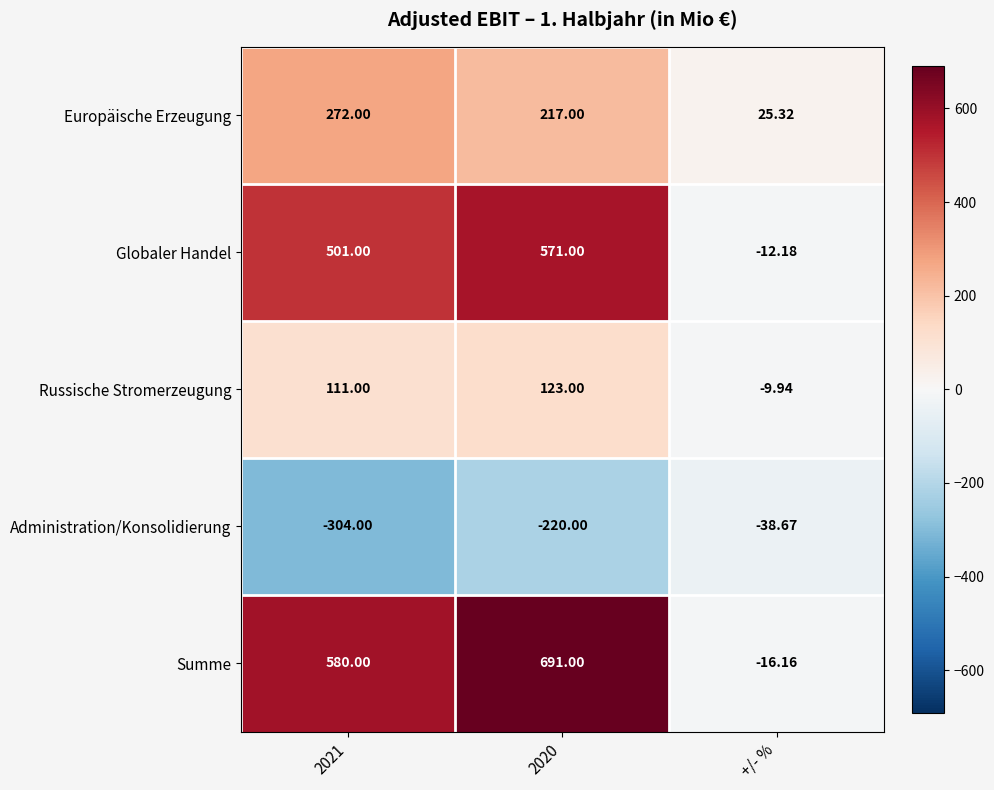

At which label does Administration/Konsolidierung reach its peak?

+/- %